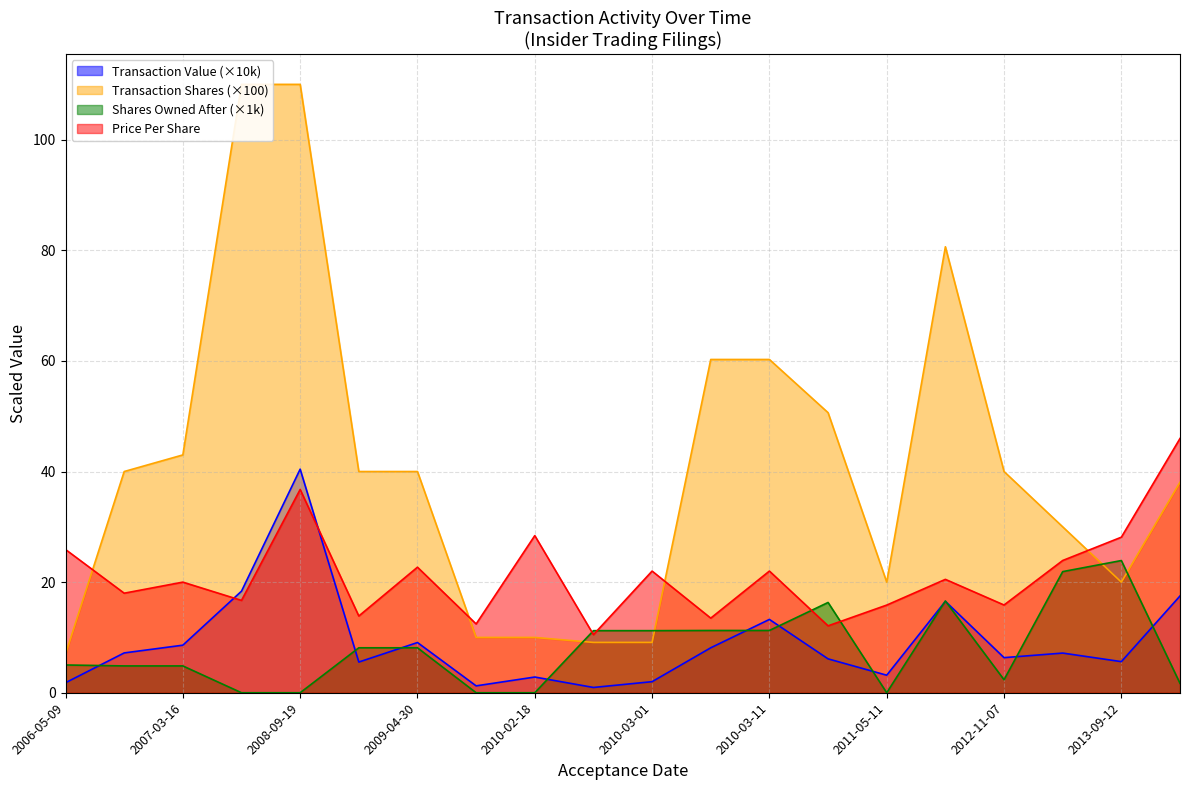

At which category does transactionShares reach its first local peak?

2011-05-16